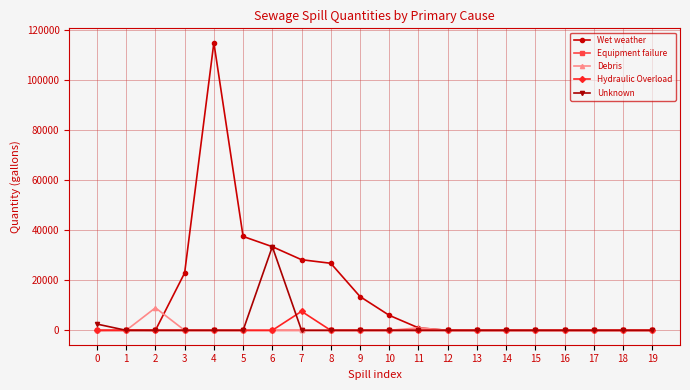

What is the maximum value shown in the chart?

114840